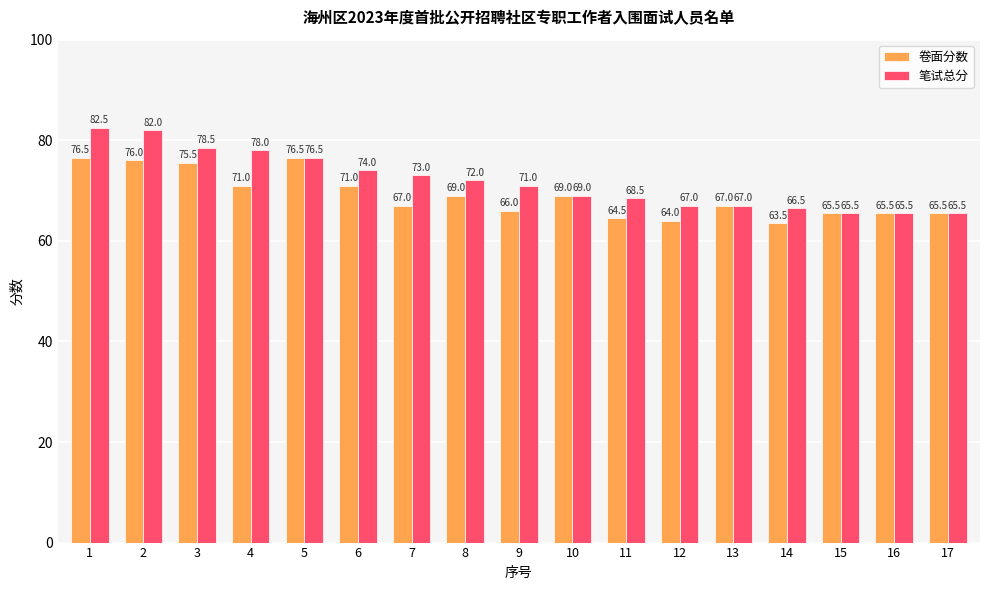

How many data points in 笔试总分 are less than 71?

8